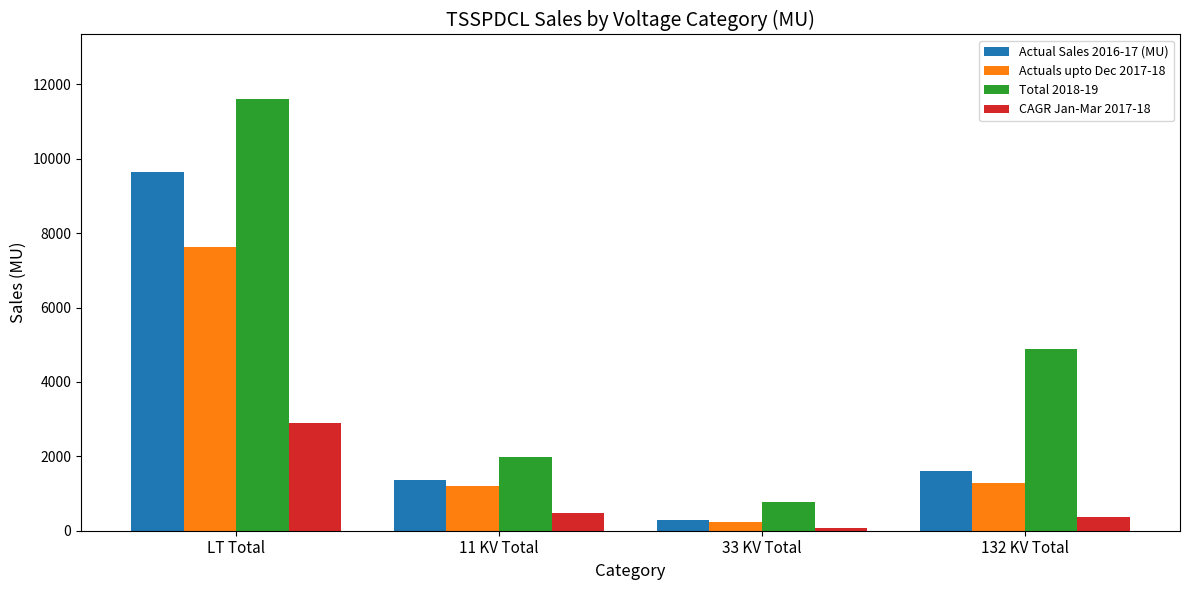

What is the label of the 4th bar from the left?

132 KV Total